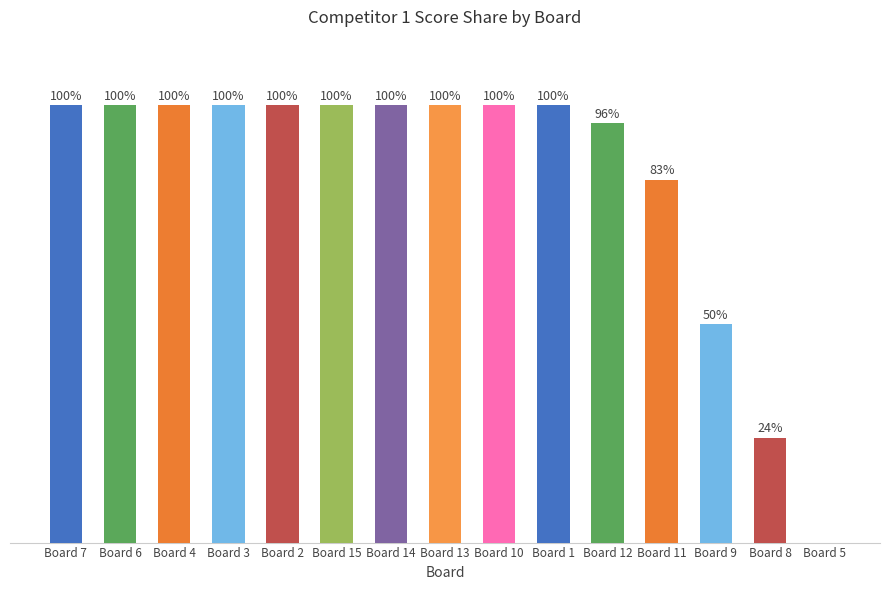

Between Board 11 and Board 9, which is larger?

Board 11